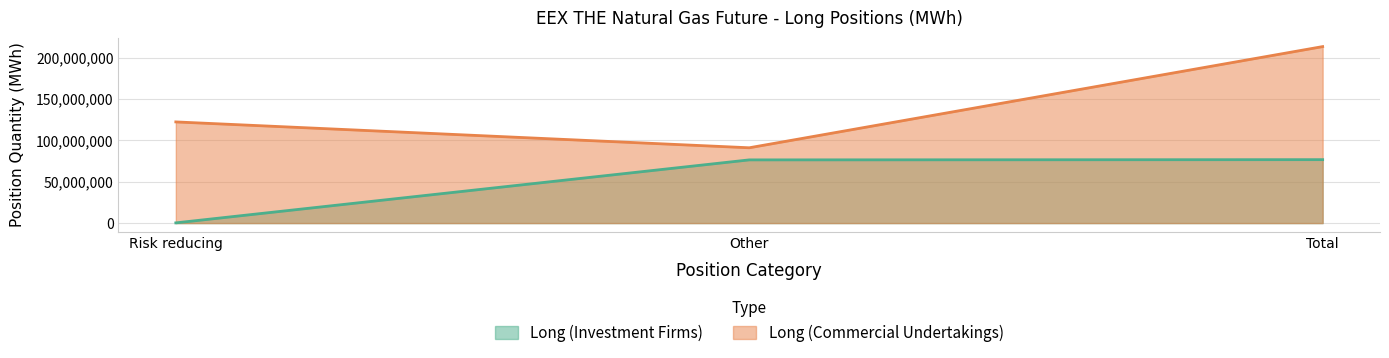

What are all the series names shown in the legend?

Long (Investment Firms), Long (Commercial Undertakings)